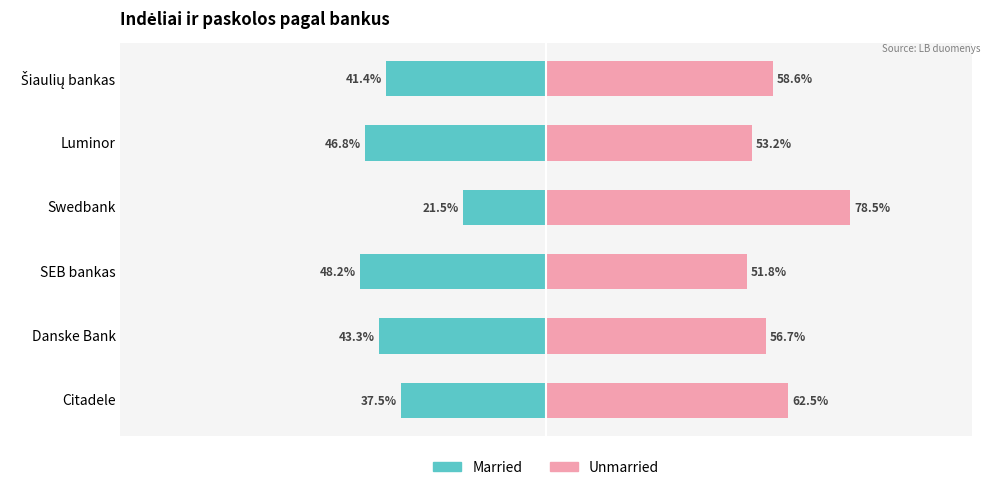

Rank the series at Luminor from highest to lowest value.

Unmarried, Married